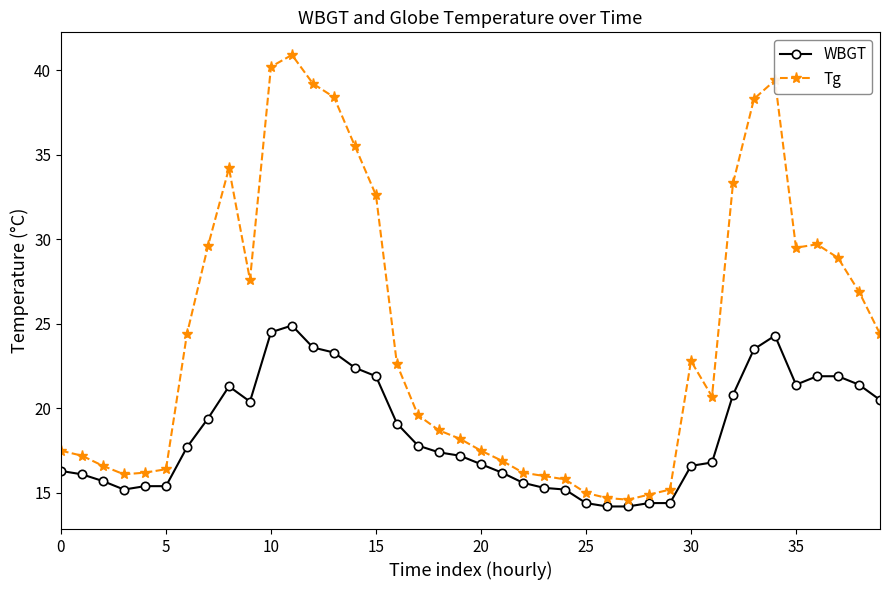

Rank the series by their average value, from lowest to highest.

WBGT, Tg